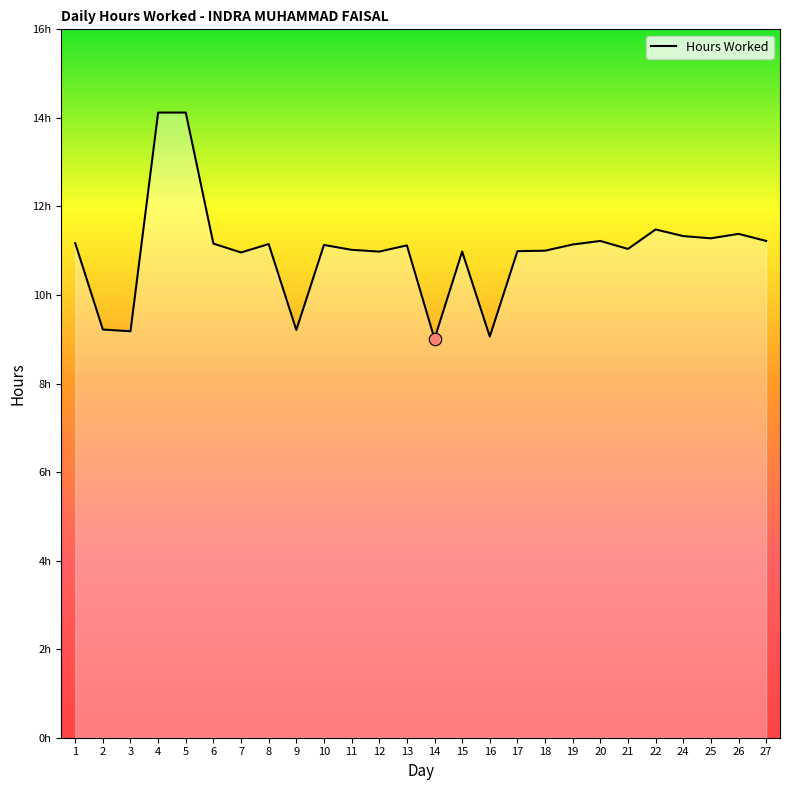

What is the ratio of the value at 3 to the value at 21?

0.8